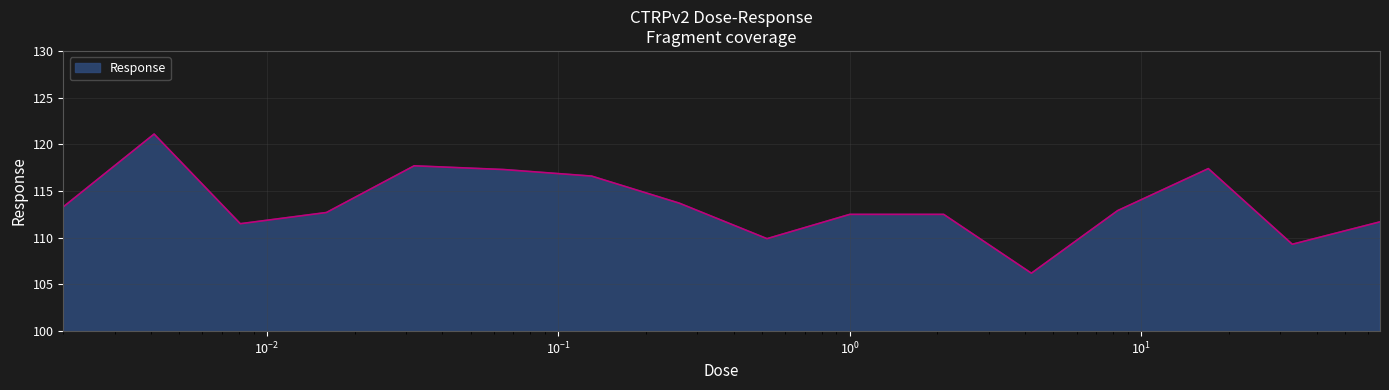

What is the difference between the maximum and minimum values?

14.9